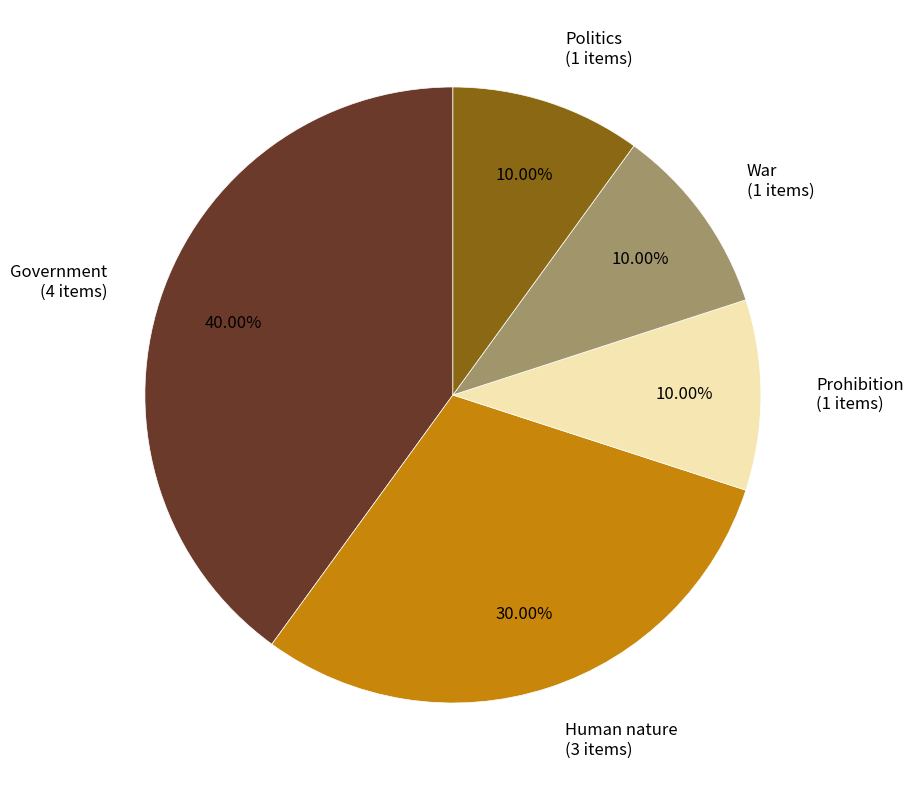

To the nearest percent, what is the difference between the largest and smallest slice percentages?

30%